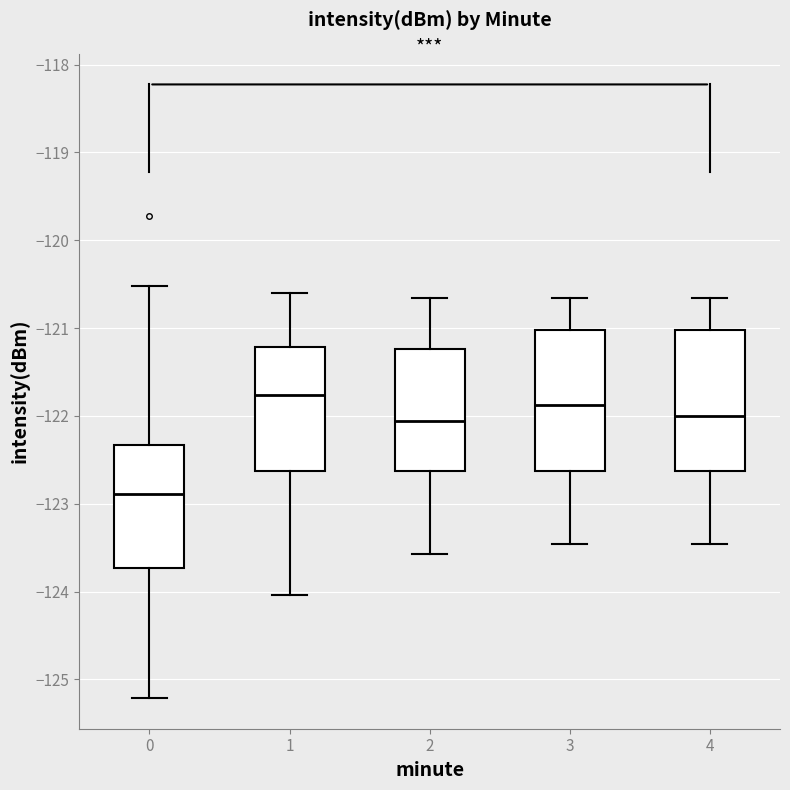

Reading left to right, transcribe this box plot: for each box, give where its median line is, the range the box spans, and where its two whiskers end, as read against the y-axis. The values are not printed on the chart, so give them approximately, as read against the axis.

0: median -122.9, box -123.7 to -122.3, whiskers -125.2 to -120.5
1: median -121.8, box -122.6 to -121.2, whiskers -124.0 to -120.6
2: median -122.1, box -122.6 to -121.2, whiskers -123.6 to -120.7
3: median -121.9, box -122.6 to -121.0, whiskers -123.5 to -120.7
4: median -122.0, box -122.6 to -121.0, whiskers -123.5 to -120.7